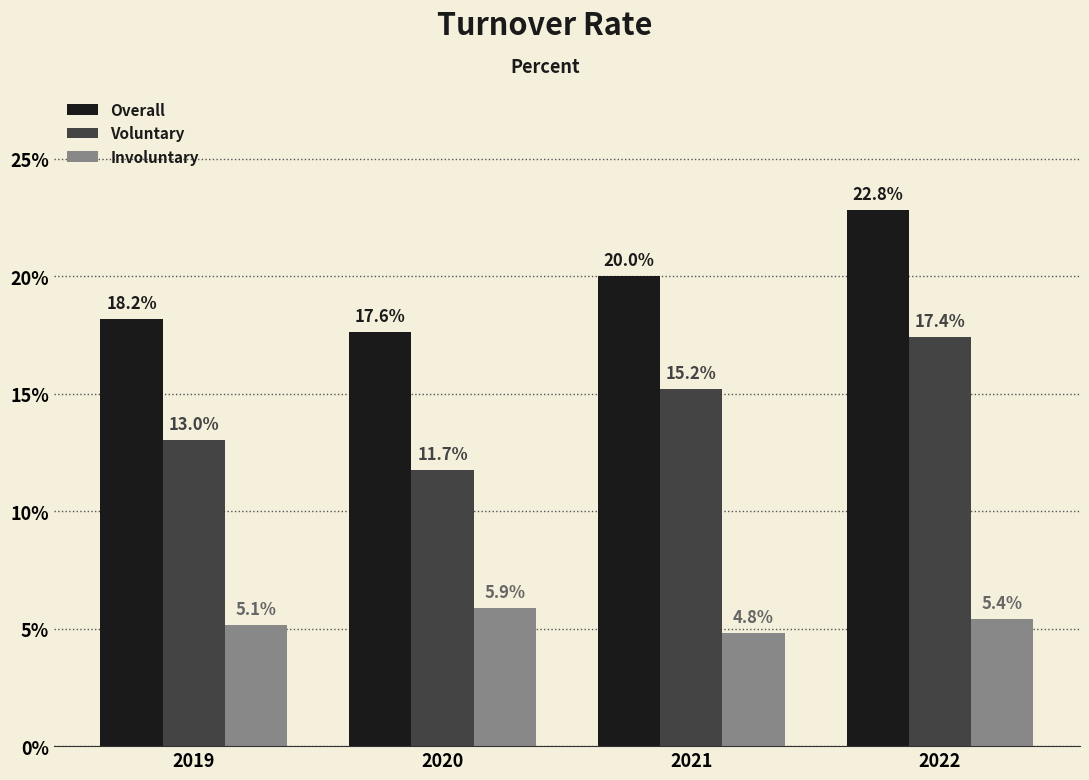

Reading left to right, what are all the values shown in this chart?

Overall: 2019=18.2	2020=17.6	2021=20.0	2022=22.8
Voluntary: 2019=13.0	2020=11.7	2021=15.2	2022=17.4
Involuntary: 2019=5.1	2020=5.9	2021=4.8	2022=5.4